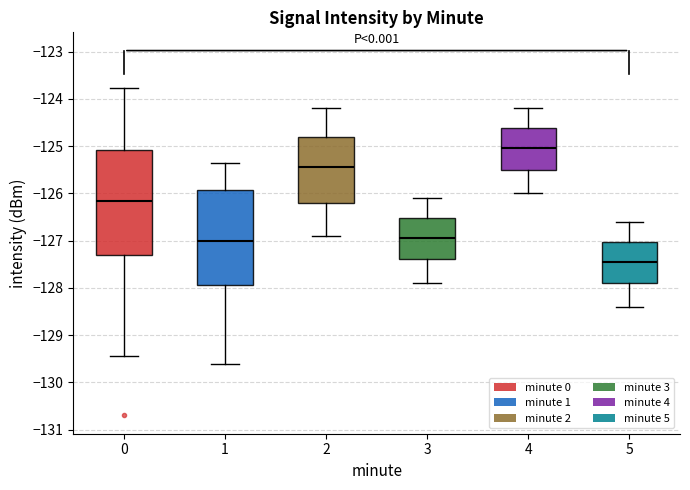

Where does the upper whisker of the box at x = 2 end on the y-axis? The values are not printed on the chart, so give them approximately, as read against the axis.

-124.2